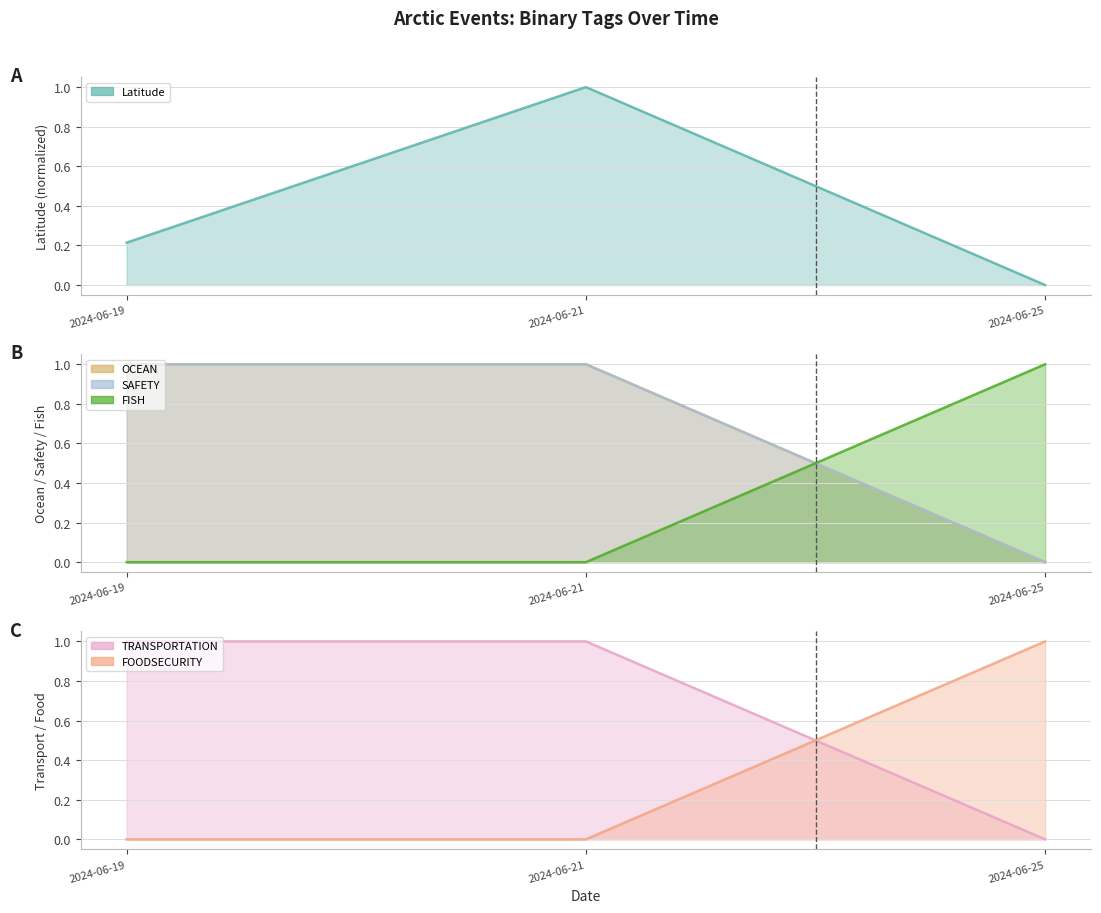

How many distinct data groups are displayed?

6